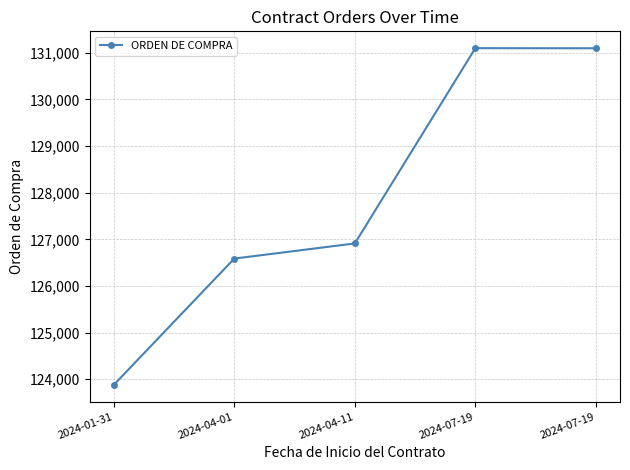

How many data points are less than 126912?

2